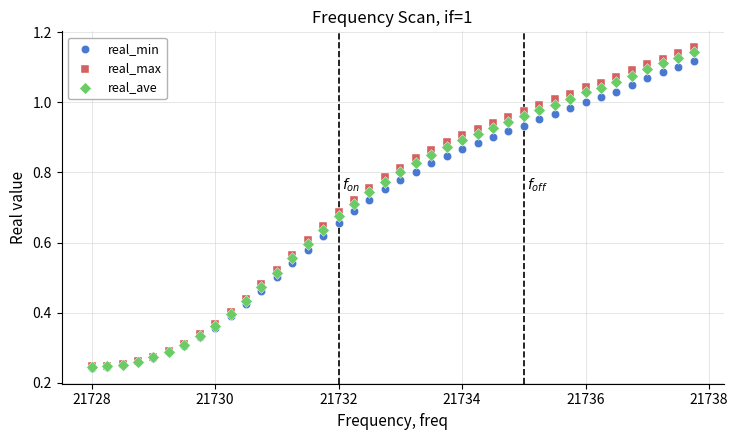

What are all the series names shown in the legend?

real_min, real_max, real_ave